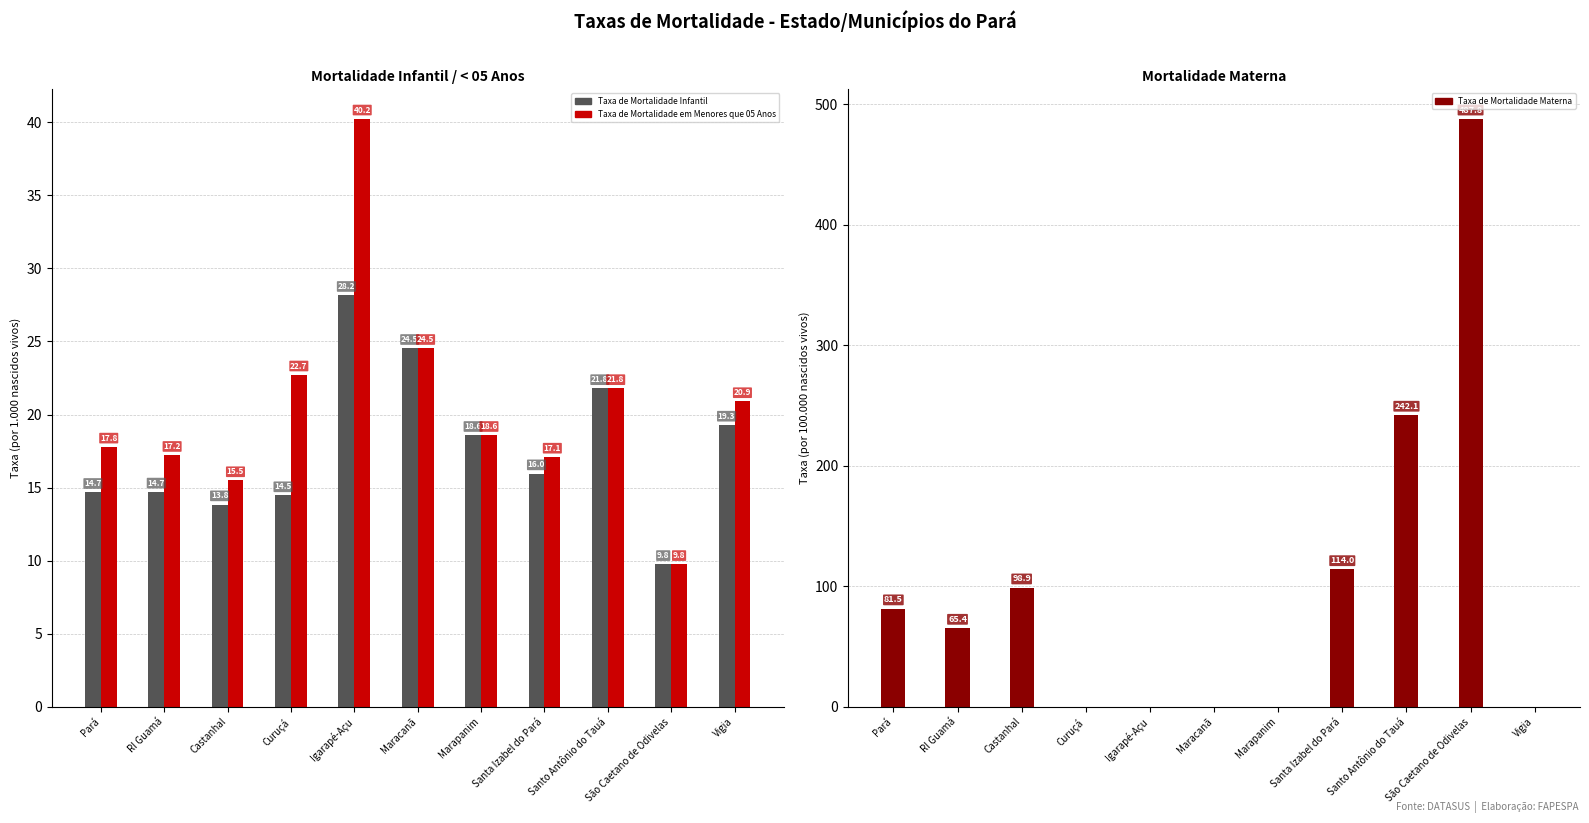

At how many categories does at least one series exceed 59?

6